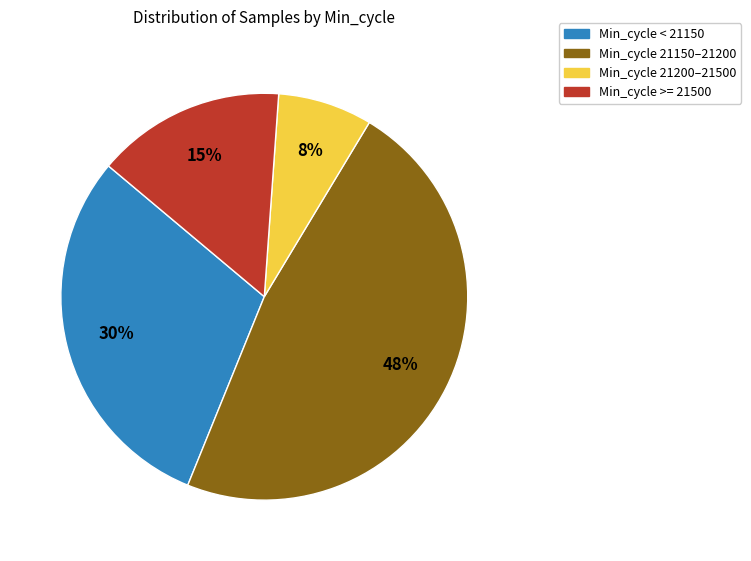

To the nearest percent, what is the difference between the largest and smallest slice percentages?

40%